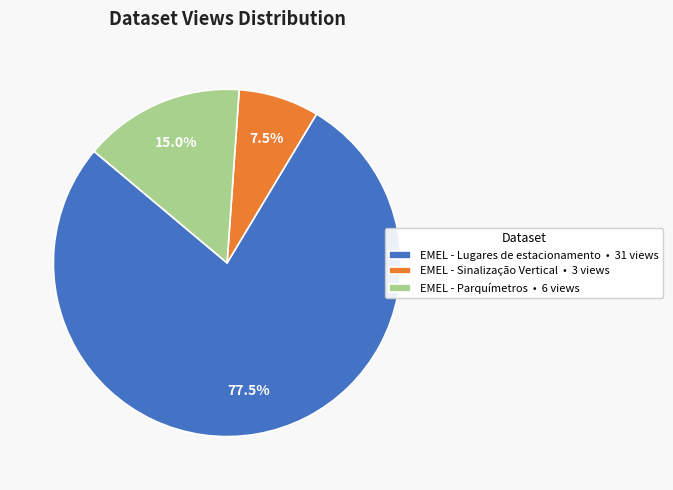

To the nearest percent, what portion does EMEL - Parquímetros represent?

15%